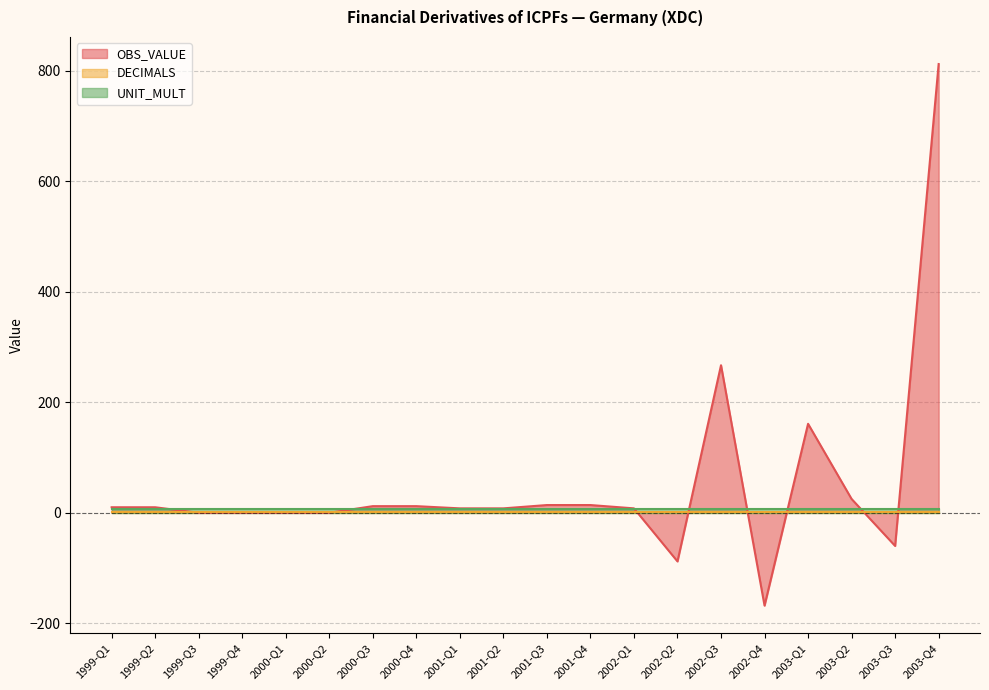

What is the value of the DECIMALS point at the 11th from the left?

2